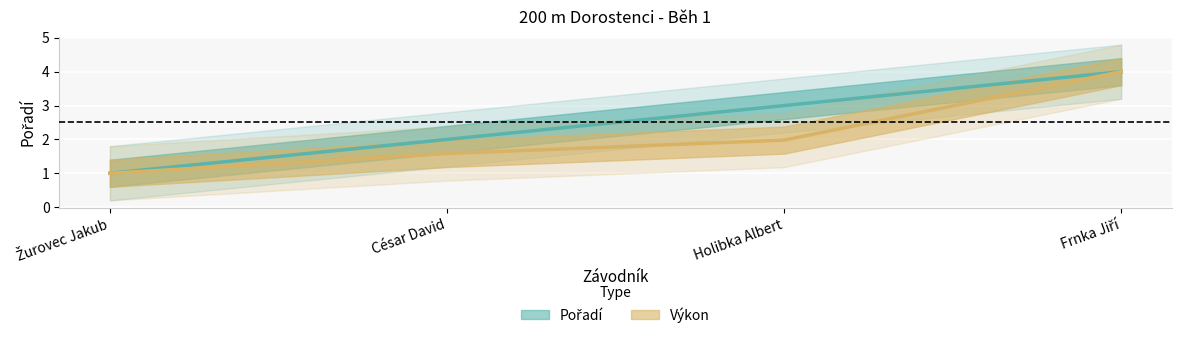

What is the average value of the Pořadí series?

2.5